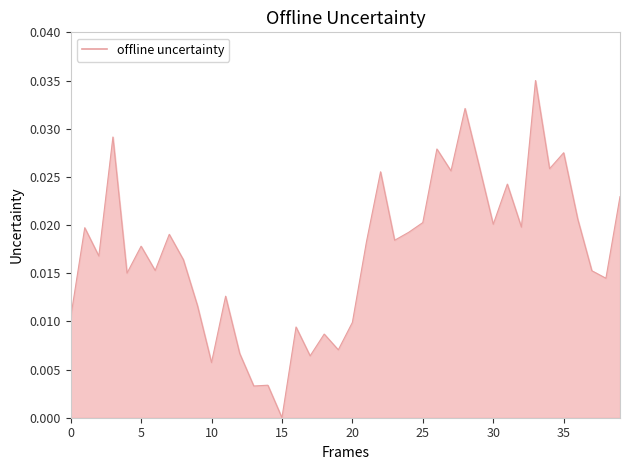

How many interior local valleys (lower than both neighbors) does the data have?

14